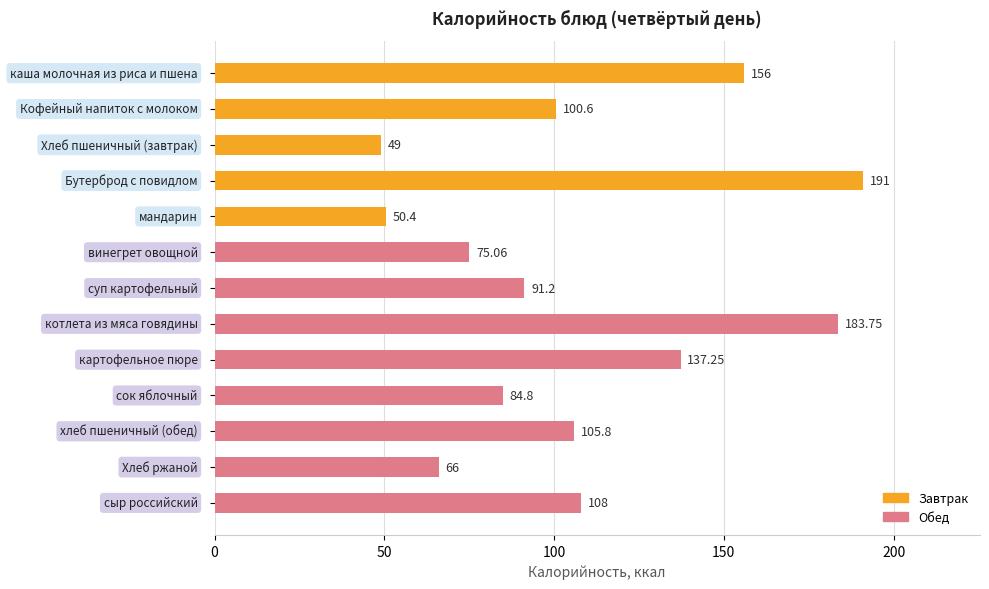

What is the average value?

107.6